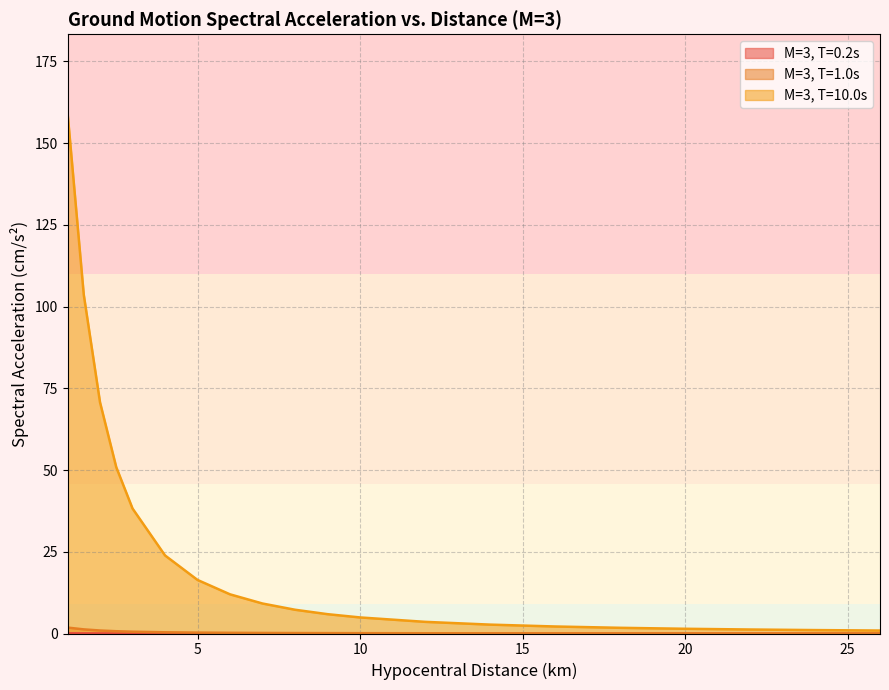

Rank the series by their maximum value, from highest to lowest.

M=3, T=10.0s, M=3, T=1.0s, M=3, T=0.2s